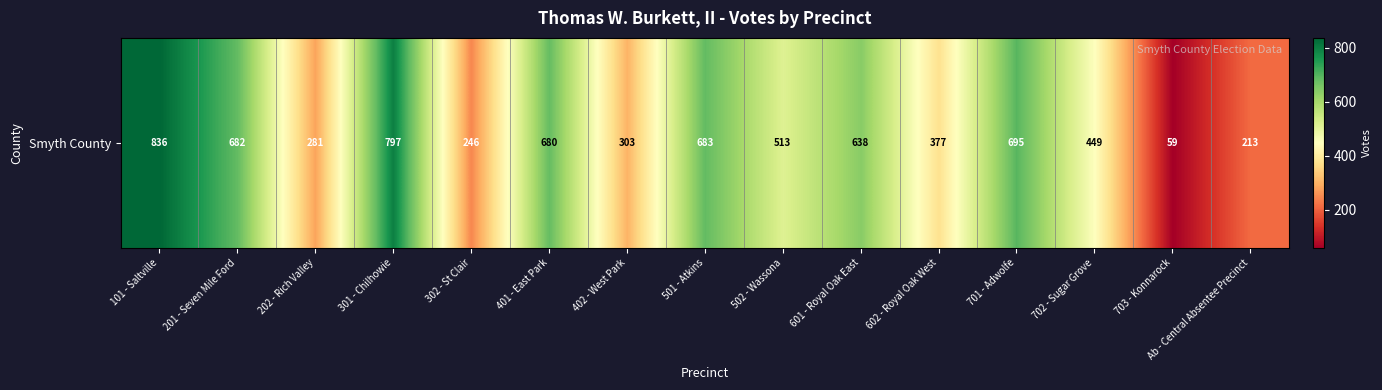

The chart shows a value of 65 at 202 - Rich Valley. True or false?

False